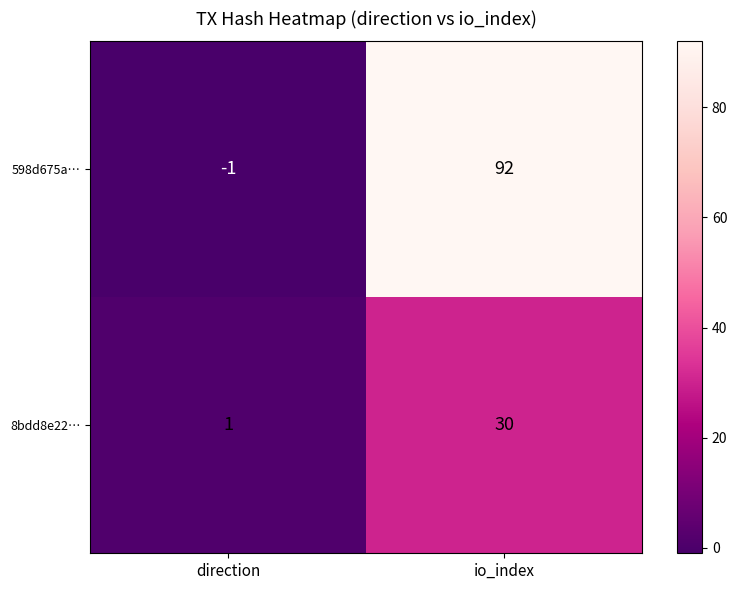

Which category has the highest value across all series?

io_index